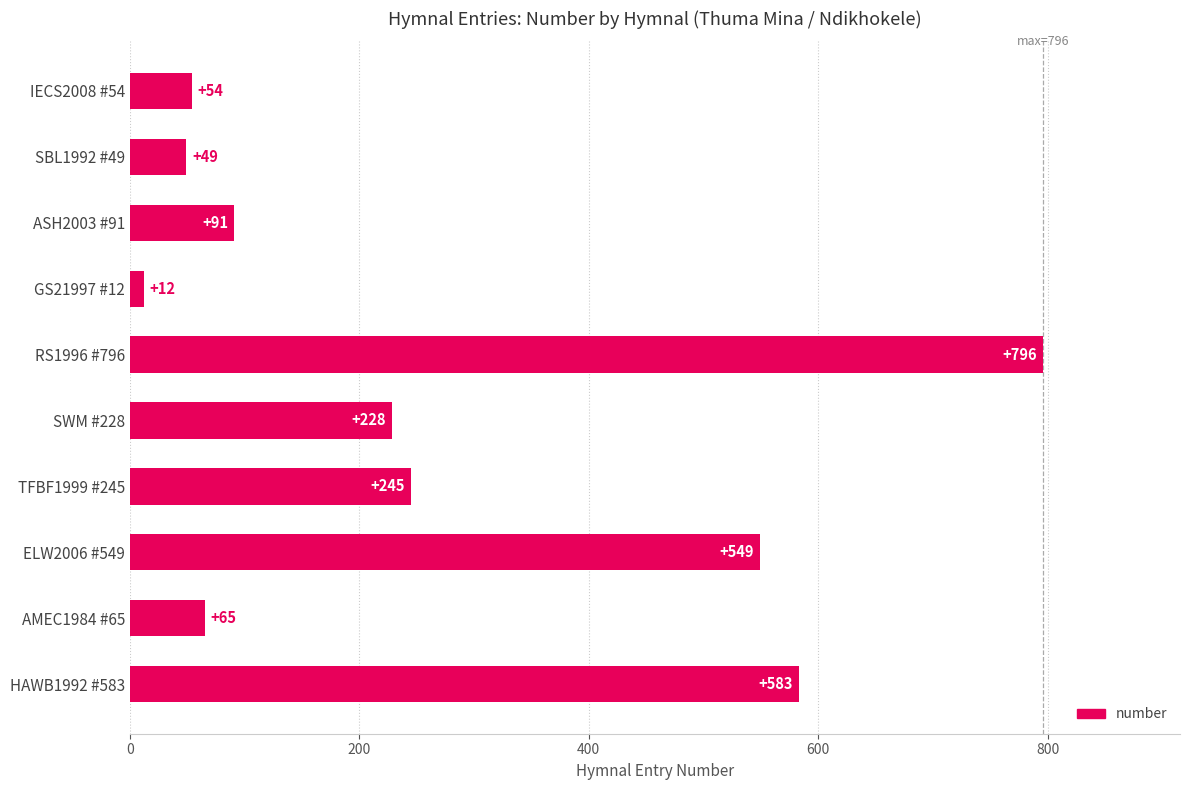

What is the sum of the values at AMEC1984 #65 and ASH2003 #91?

156